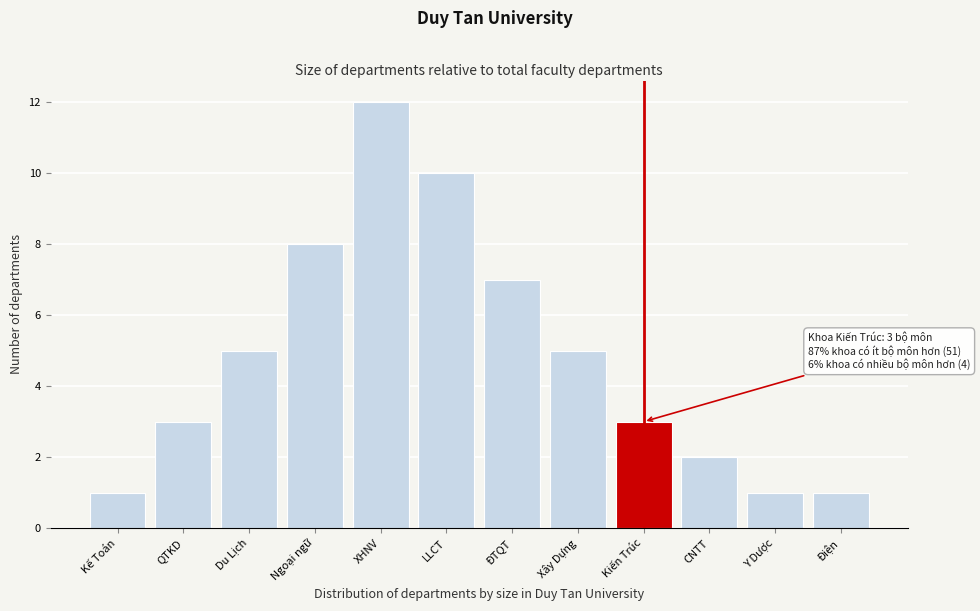

Reading right to left, extract all data points from this chart.

Điện=1	Y Dược=1	CNTT=2	Kiến Trúc=3	Xây Dựng=5	ĐTQT=7	LLCT=10	XHNV=12	Ngoại ngữ=8	Du Lịch=5	QTKD=3	Kế Toán=1